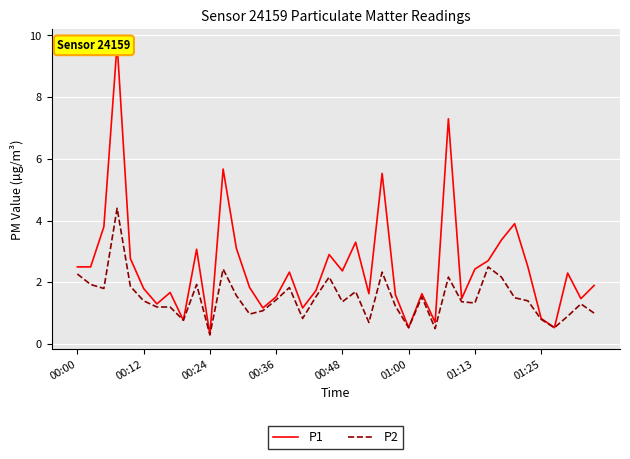

Is it true that P2 equals 1.4 at 00:48?

True